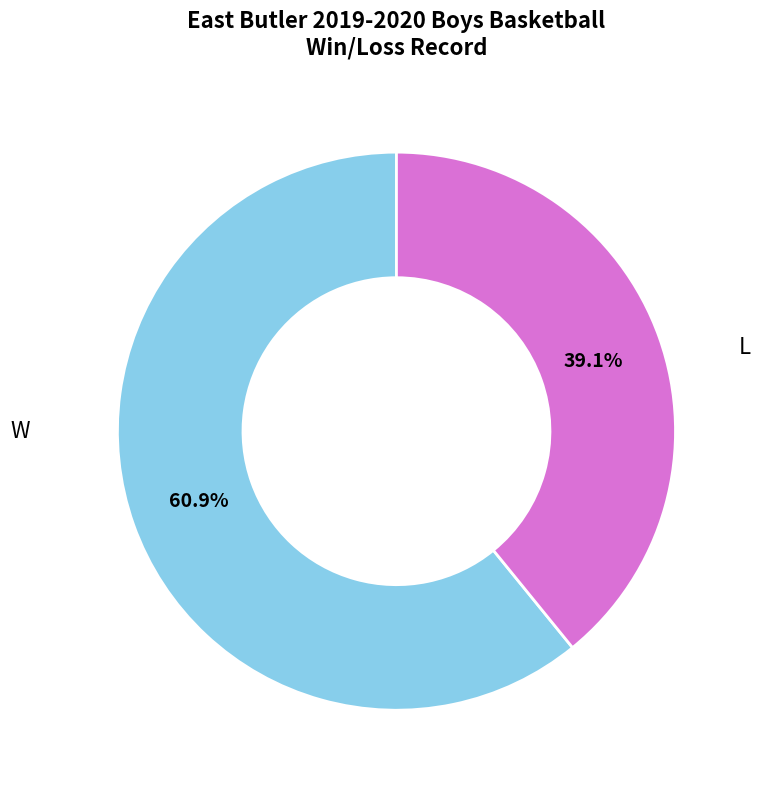

Is there a majority slice in this chart?

Yes